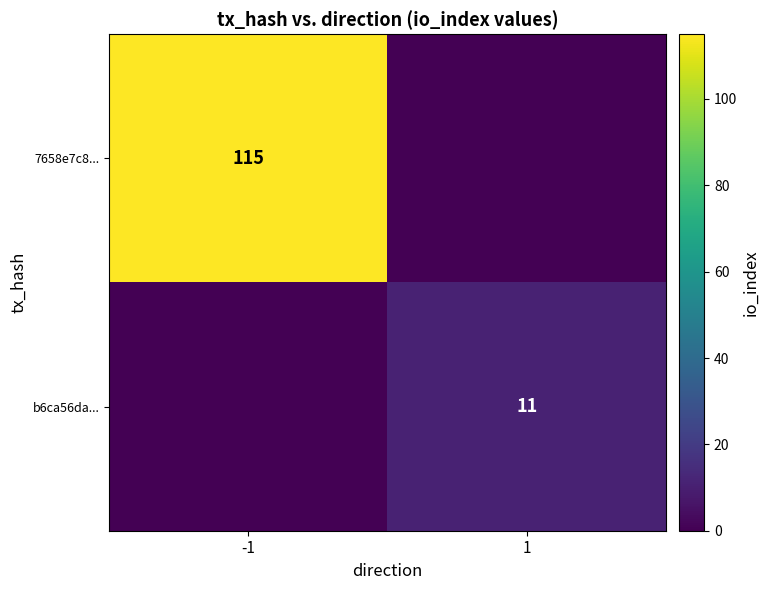

The value of 7658e7c8... at -1 is 181. True or false?

False